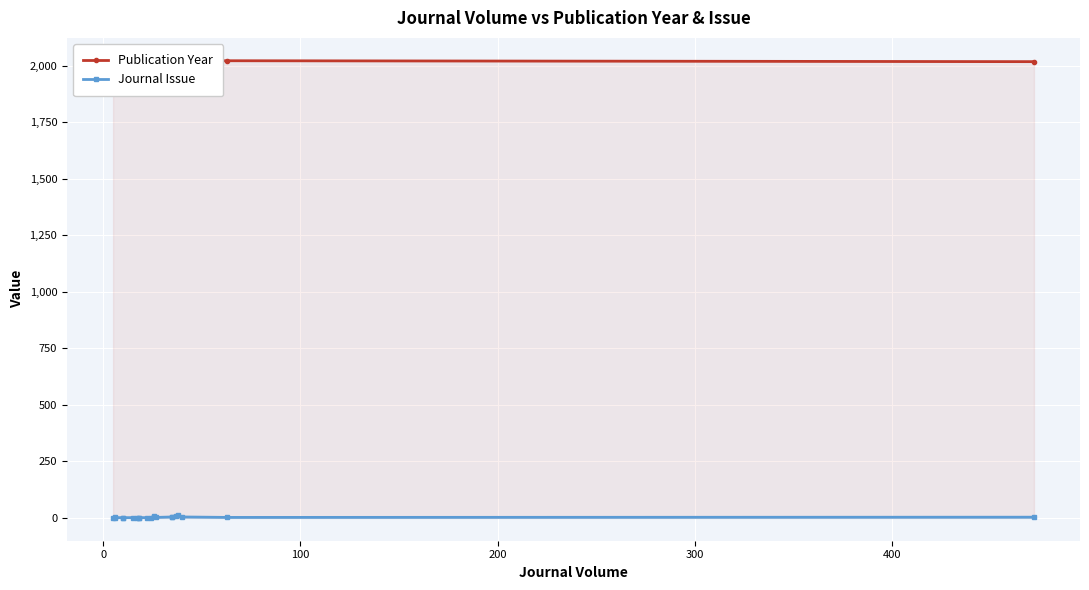

Is it true that Journal Issue equals 2 at 100?

False